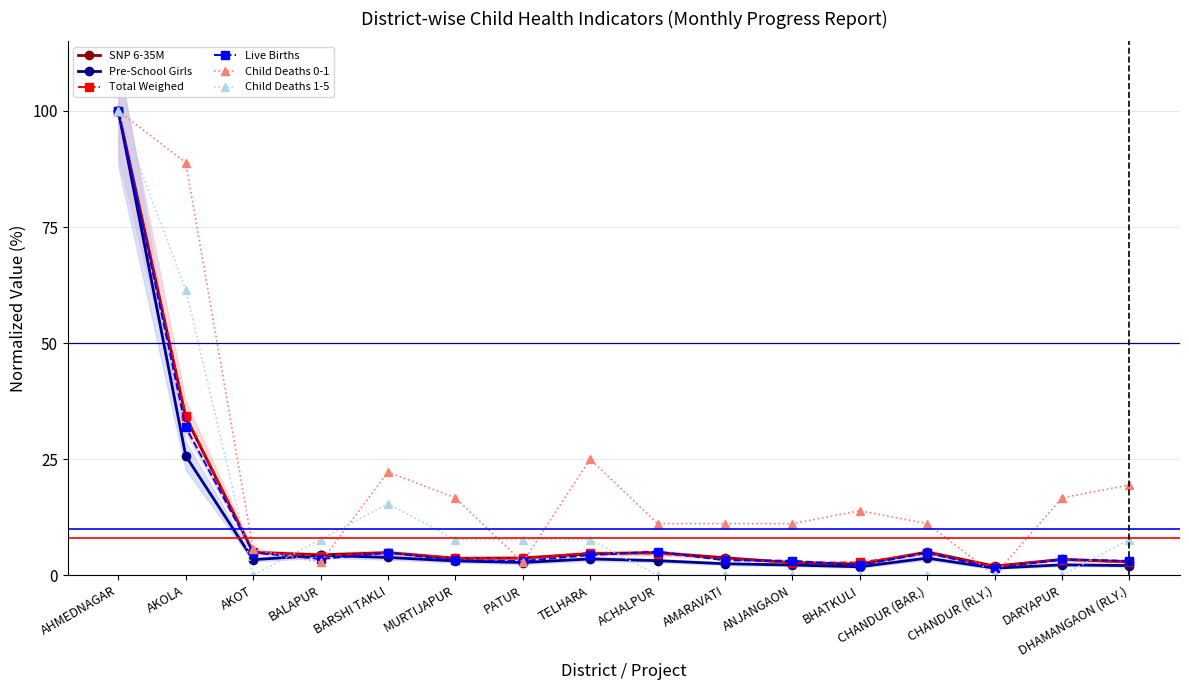

Which series has the largest range (max minus min)?

Child Deaths 0-1